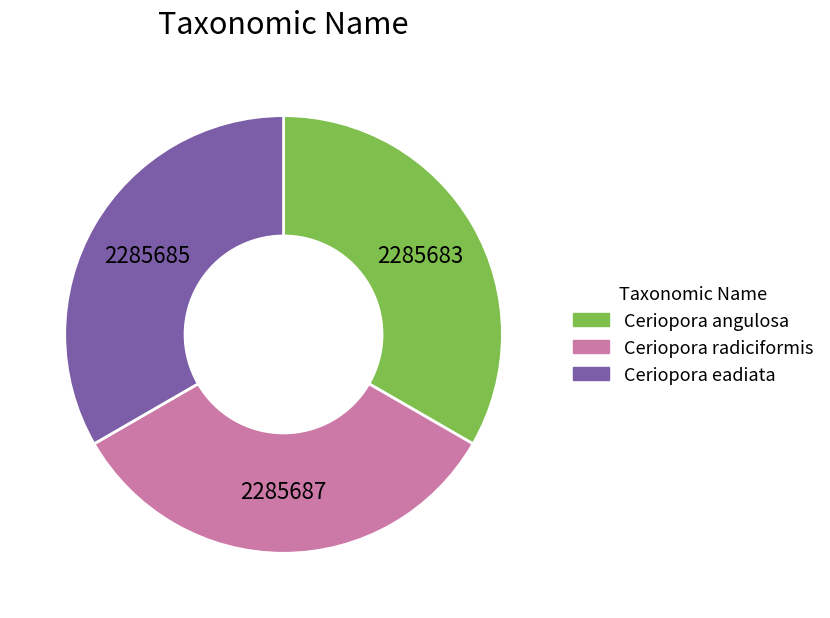

Do Ceriopora eadiata and Ceriopora angulosa together represent more than half of the pie?

Yes